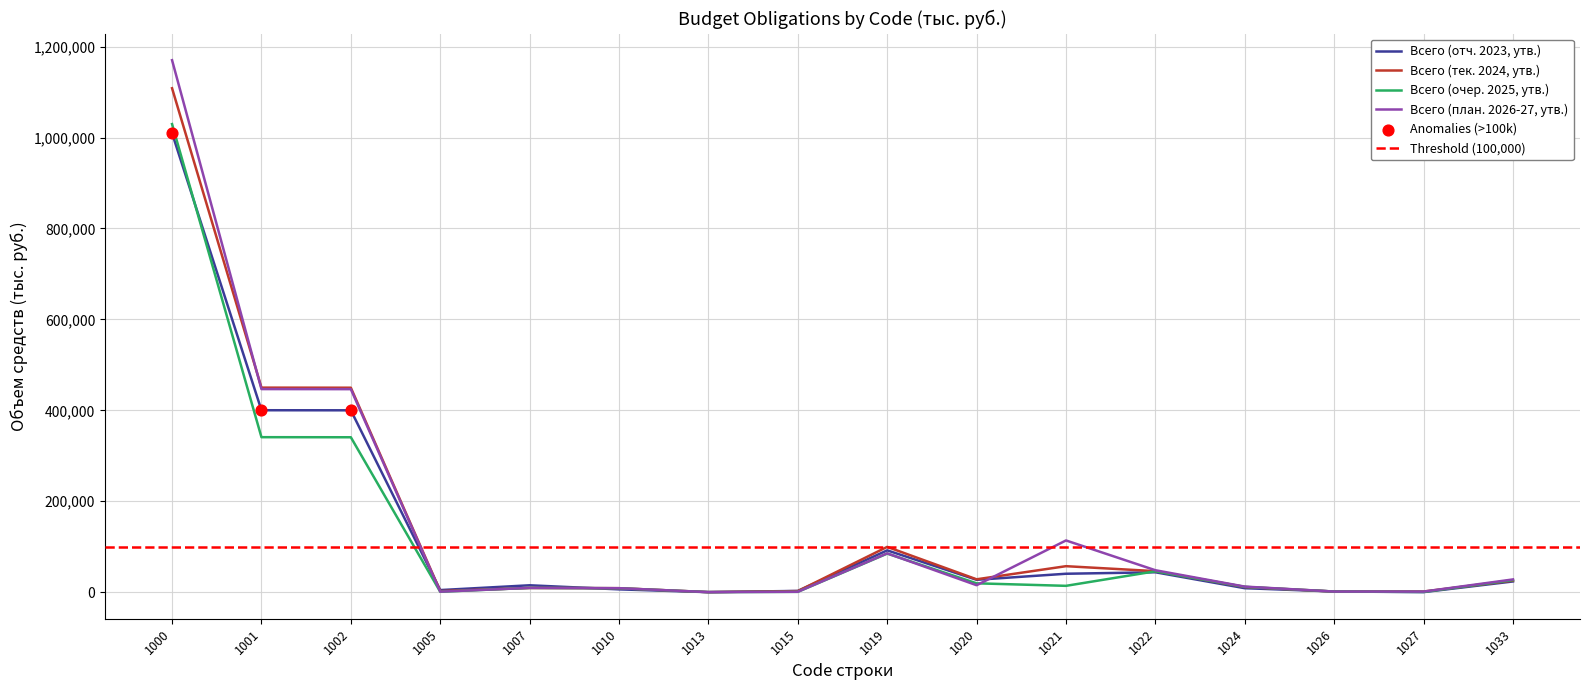

Is the value of Всего (тек. 2024, утв.) at 1024 greater than the value of Всего (план. 2026-27, утв.) at 1015?

Yes